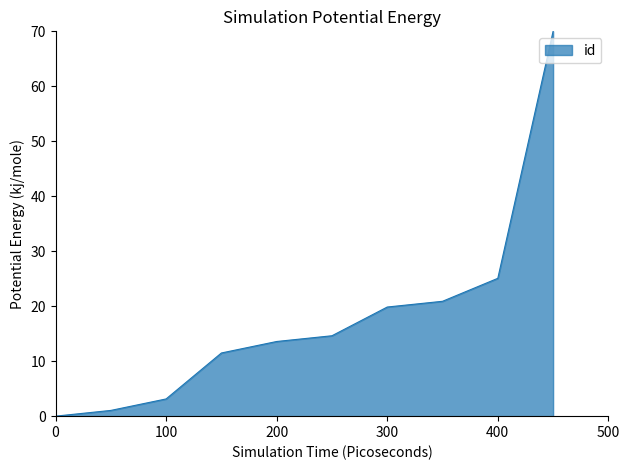

Count the number of values greater than 14.

5